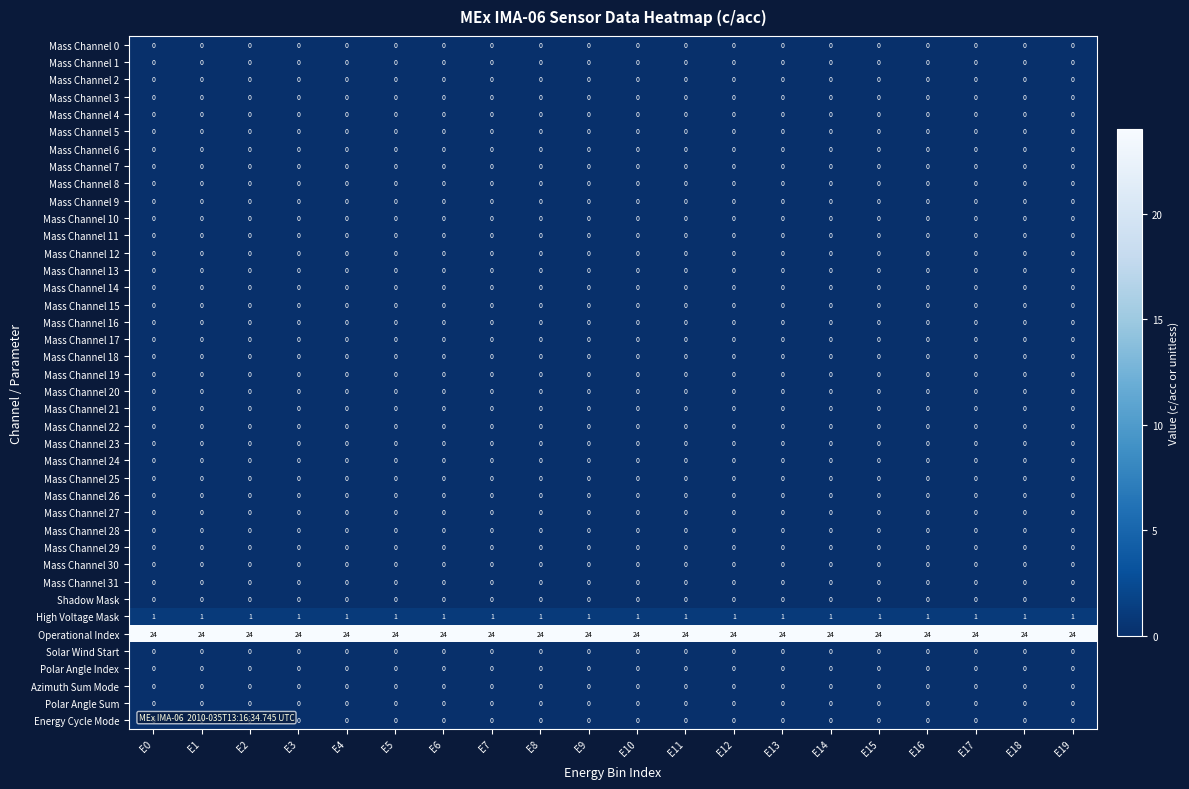

What is the spread (max minus min) of values at E17?

24